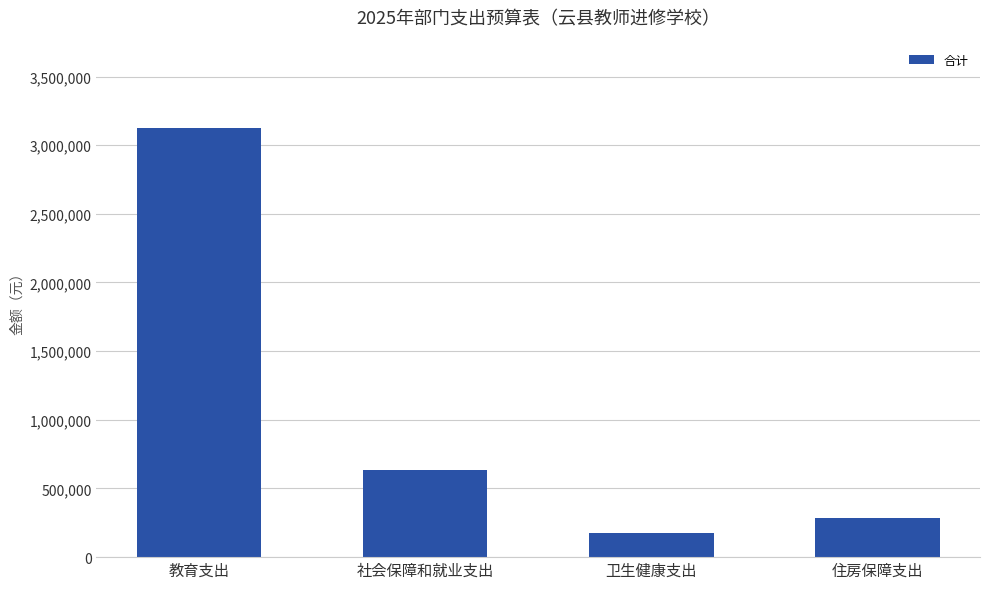

What is the smallest value displayed?

179140.3